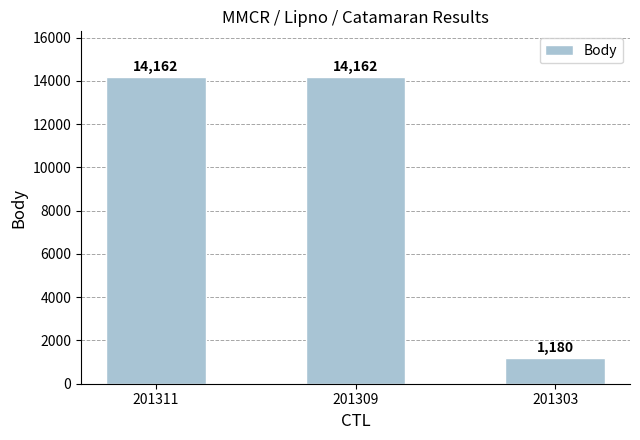

What is the average value?

9835